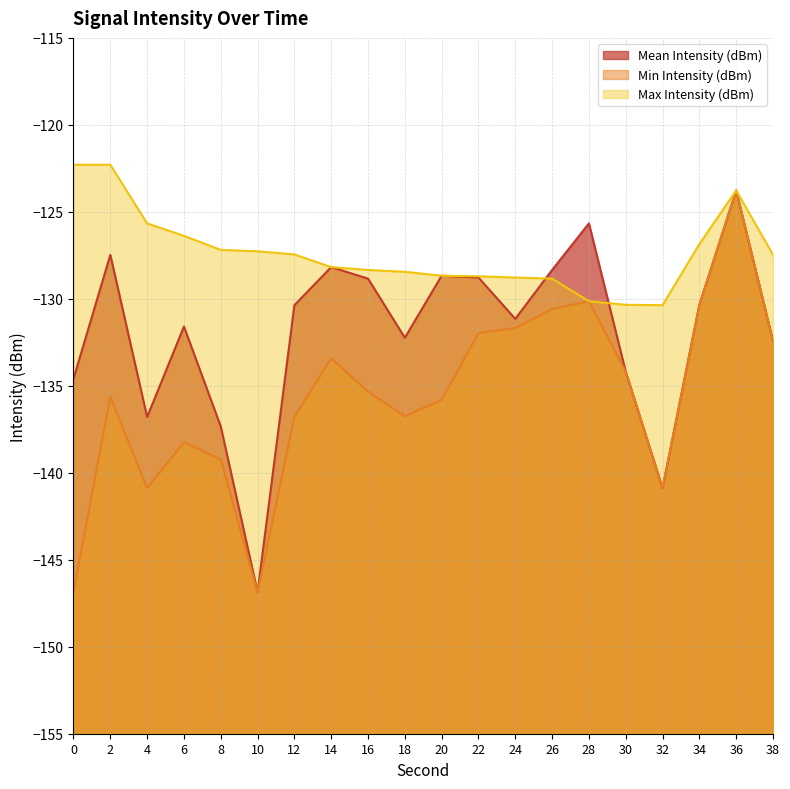

What is the average value of the Min Intensity (dBm) series?

-135.6